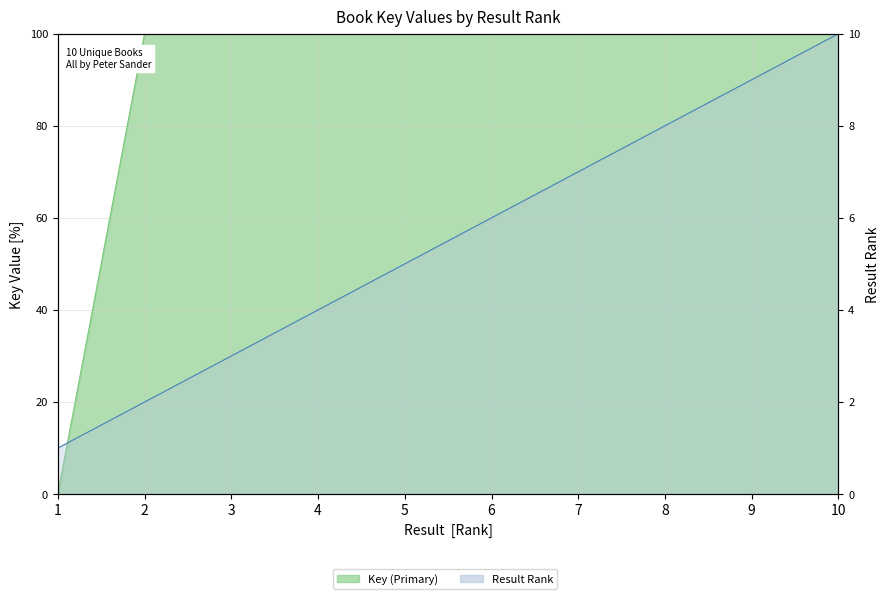

Between which two adjacent categories do Result Rank and Key (Primary) first intersect?

1 and 2